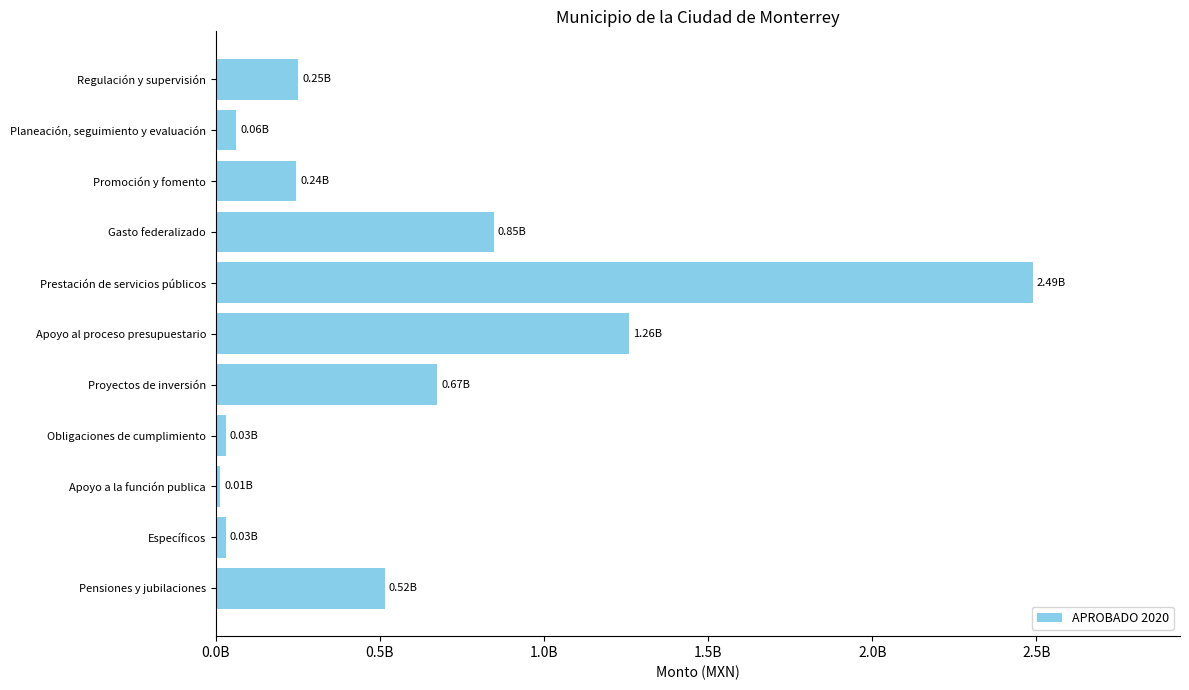

Are the bars horizontal?

Yes